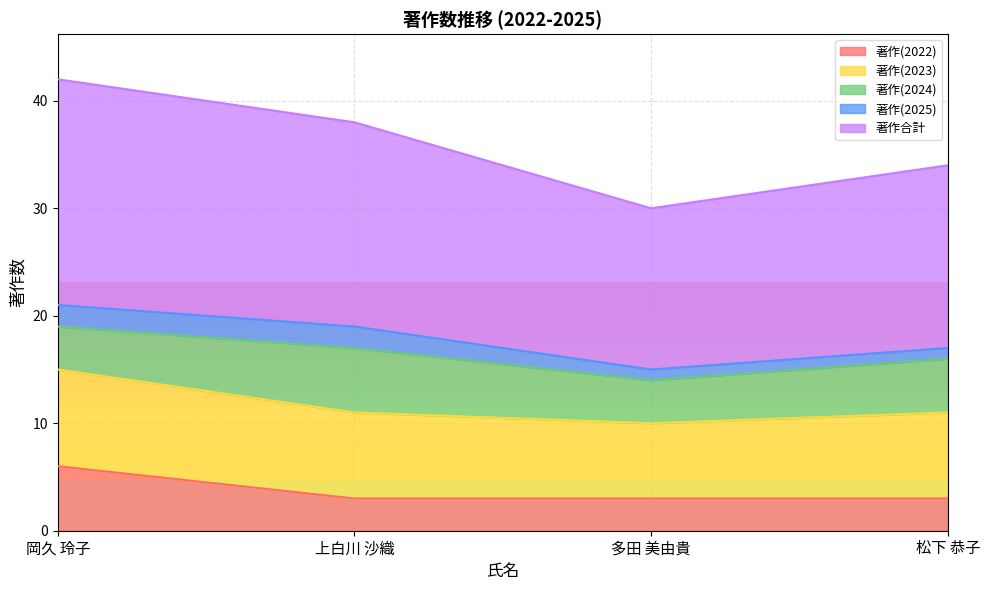

At which label does 著作(2022) reach its peak?

岡久 玲子